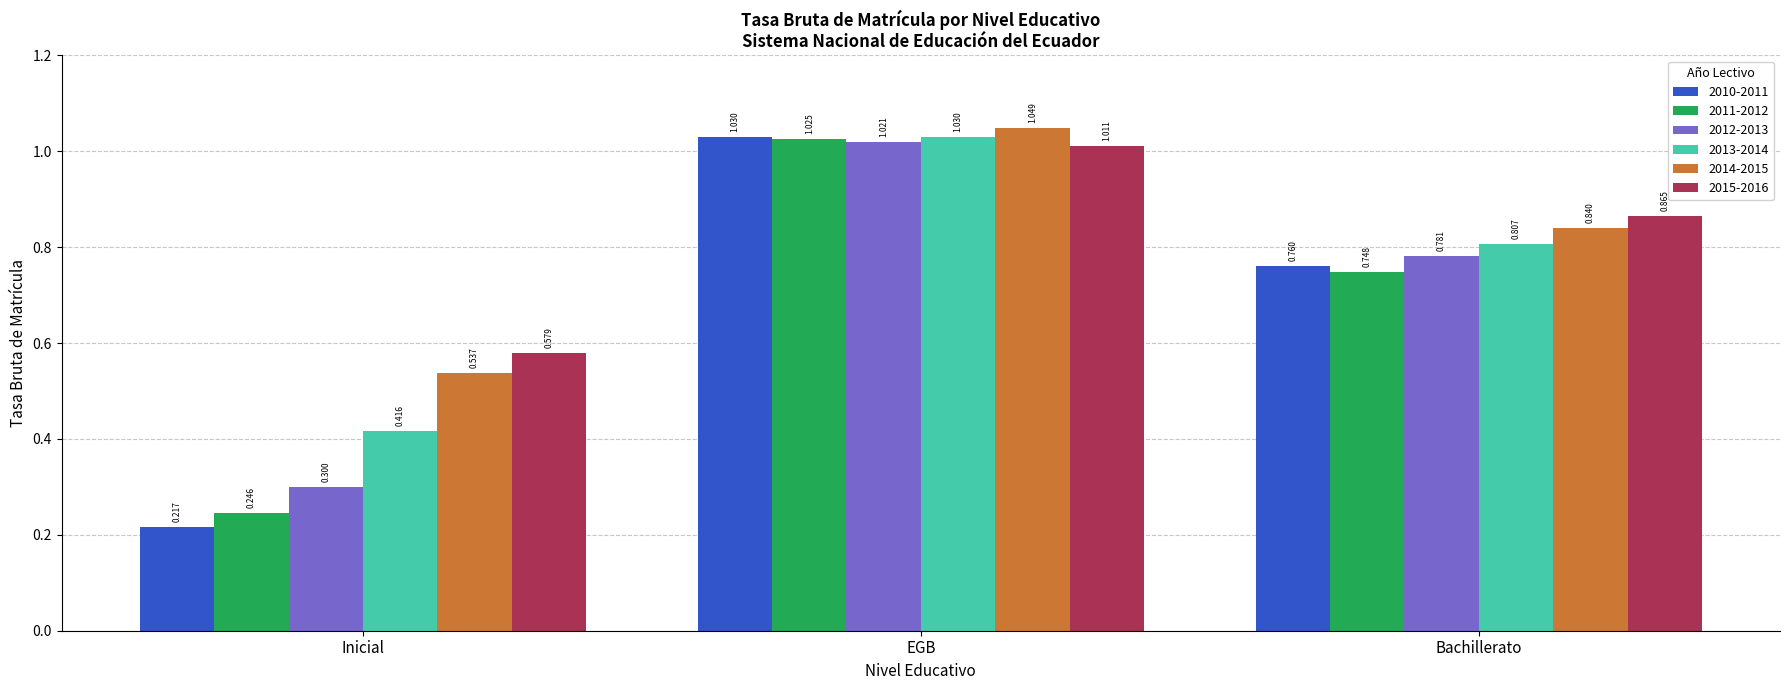

Rank the categories by 2012-2013 value from lowest to highest.

Inicial, Bachillerato, EGB